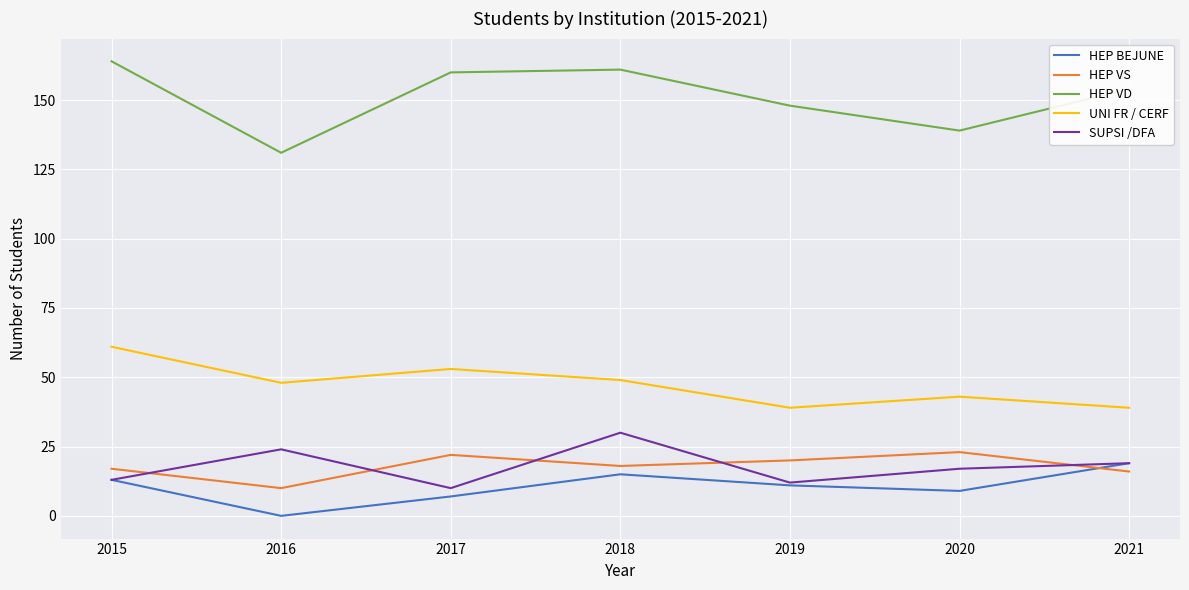

Which label corresponds to the smallest value in the chart?

2016